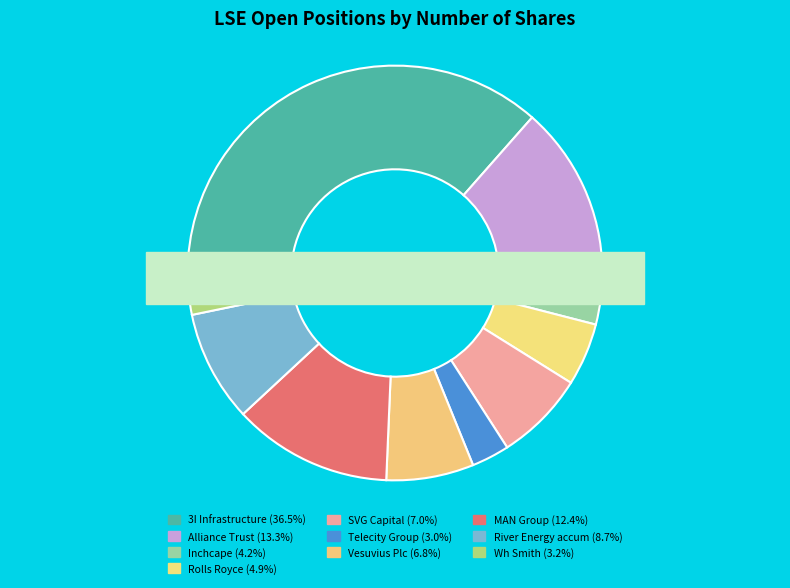

Which category has the smallest portion of the pie?

Telecity Group